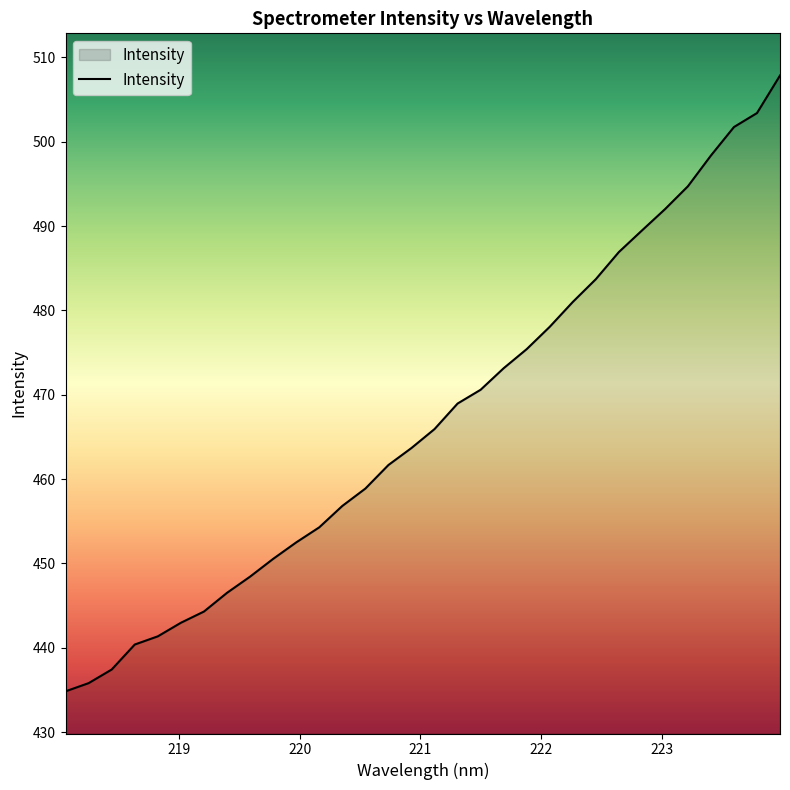

What is the sum of all values?

14941.5